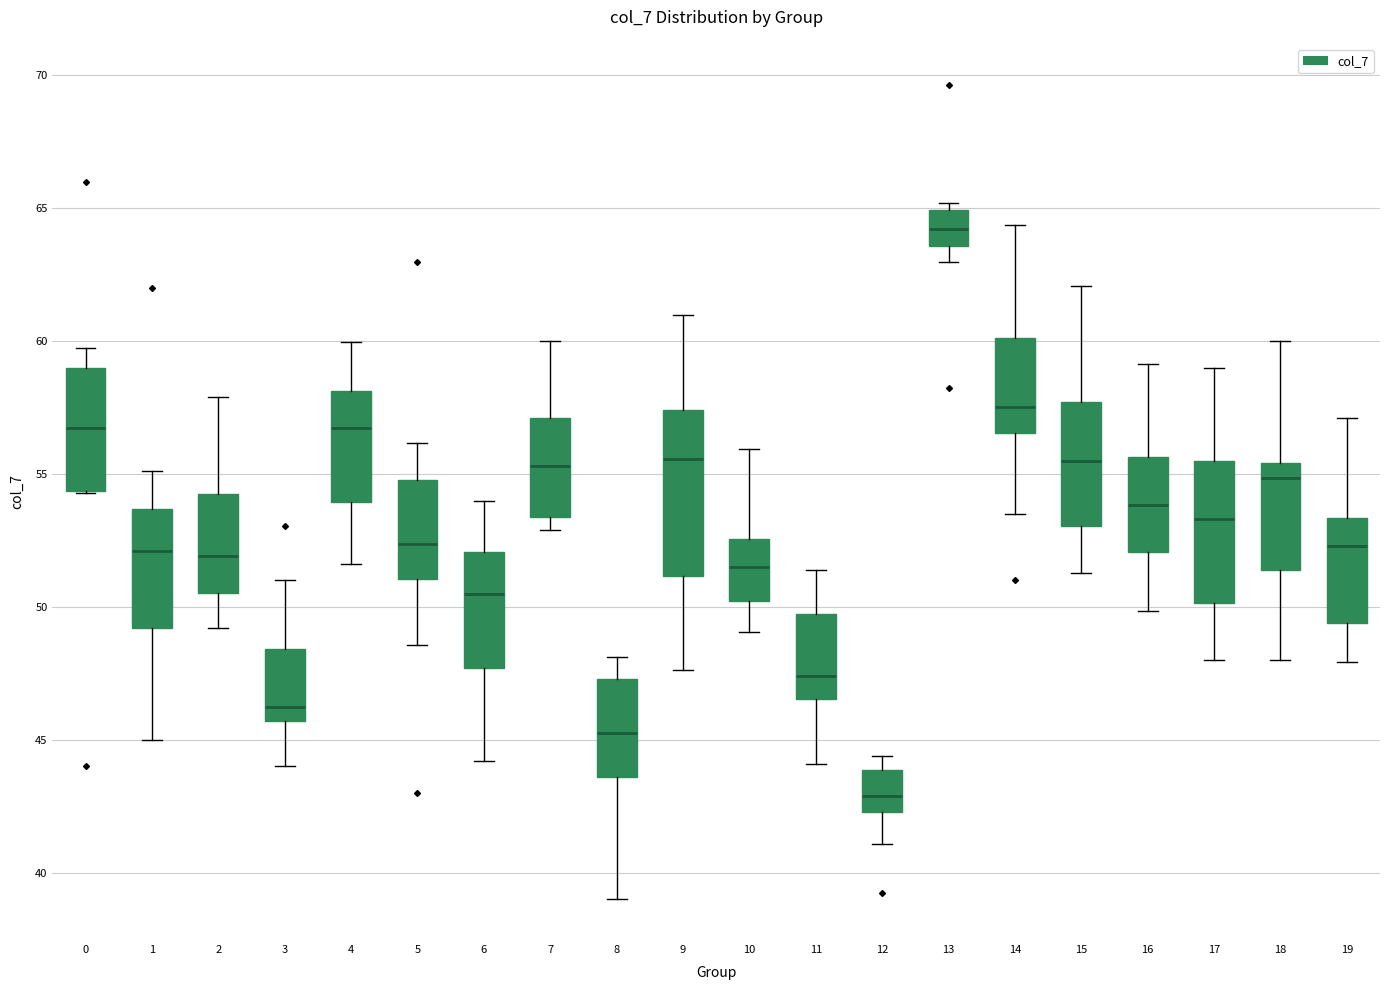

Reading left to right, transcribe this box plot: for each box, give where its median line is, the range the box spans, and where its two whiskers end, as read against the y-axis. The values are not printed on the chart, so give them approximately, as read against the axis.

0: median 56.5, box 54.5 to 59.0, whiskers 54.5 to 59.5
1: median 52.0, box 49.0 to 53.5, whiskers 45.0 to 55.0
2: median 52.0, box 50.5 to 54.5, whiskers 49.0 to 58.0
3: median 46.0, box 45.5 to 48.5, whiskers 44.0 to 51.0
4: median 56.5, box 54.0 to 58.0, whiskers 51.5 to 60.0
5: median 52.5, box 51.0 to 55.0, whiskers 48.5 to 56.0
6: median 50.5, box 47.5 to 52.0, whiskers 44.0 to 54.0
7: median 55.5, box 53.5 to 57.0, whiskers 53.0 to 60.0
8: median 45.5, box 43.5 to 47.5, whiskers 39.0 to 48.0
9: median 55.5, box 51.0 to 57.5, whiskers 47.5 to 61.0
10: median 51.5, box 50.0 to 52.5, whiskers 49.0 to 56.0
11: median 47.5, box 46.5 to 49.5, whiskers 44.0 to 51.5
12: median 43.0, box 42.5 to 44.0, whiskers 41.0 to 44.5
13: median 64.0, box 63.5 to 65.0, whiskers 63.0 to 65.0 (just above the box's upper edge)
14: median 57.5, box 56.5 to 60.0, whiskers 53.5 to 64.5
15: median 55.5, box 53.0 to 57.5, whiskers 51.5 to 62.0
16: median 54.0, box 52.0 to 55.5, whiskers 50.0 to 59.0
17: median 53.5, box 50.0 to 55.5, whiskers 48.0 to 59.0
18: median 55.0, box 51.5 to 55.5, whiskers 48.0 to 60.0
19: median 52.5, box 49.5 to 53.5, whiskers 48.0 to 57.0